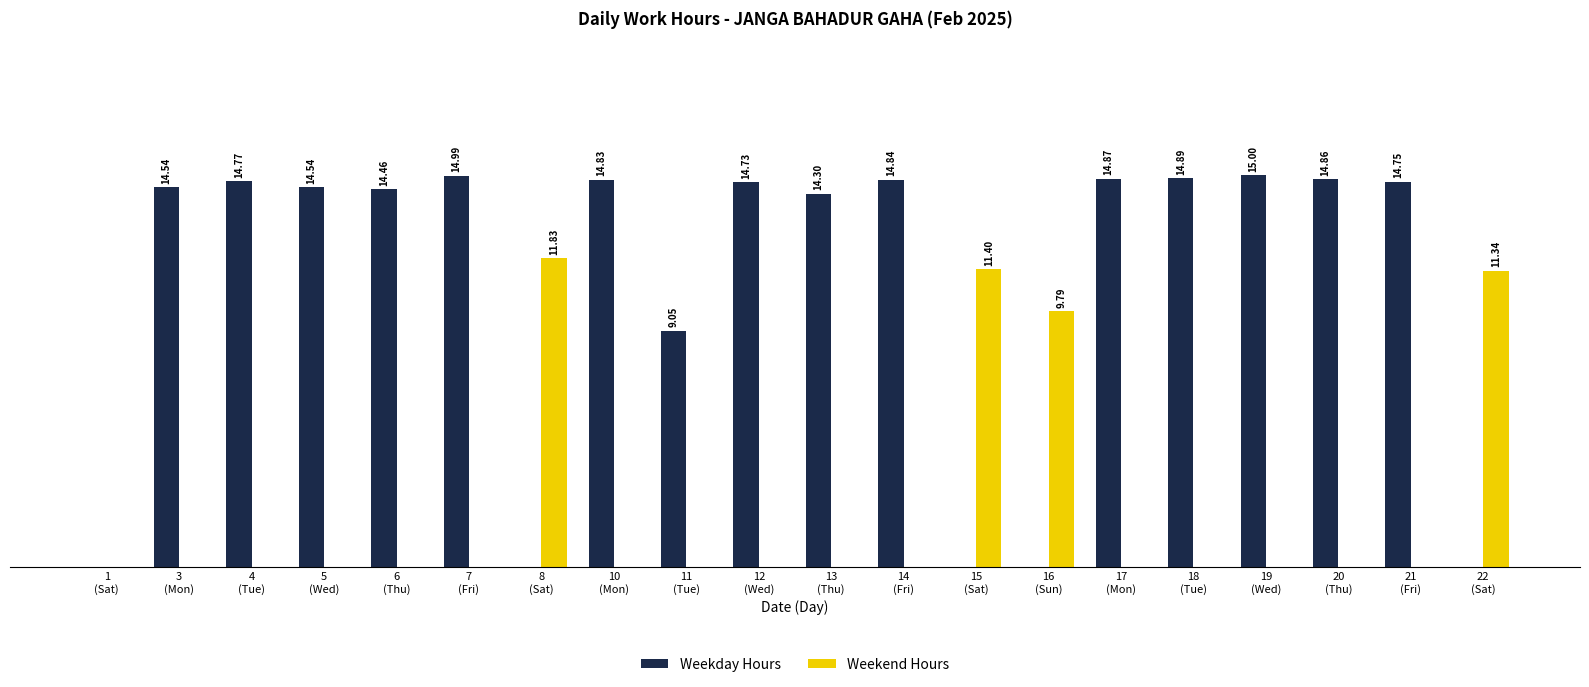

What are all the series names shown in the legend?

Weekday Hours, Weekend Hours